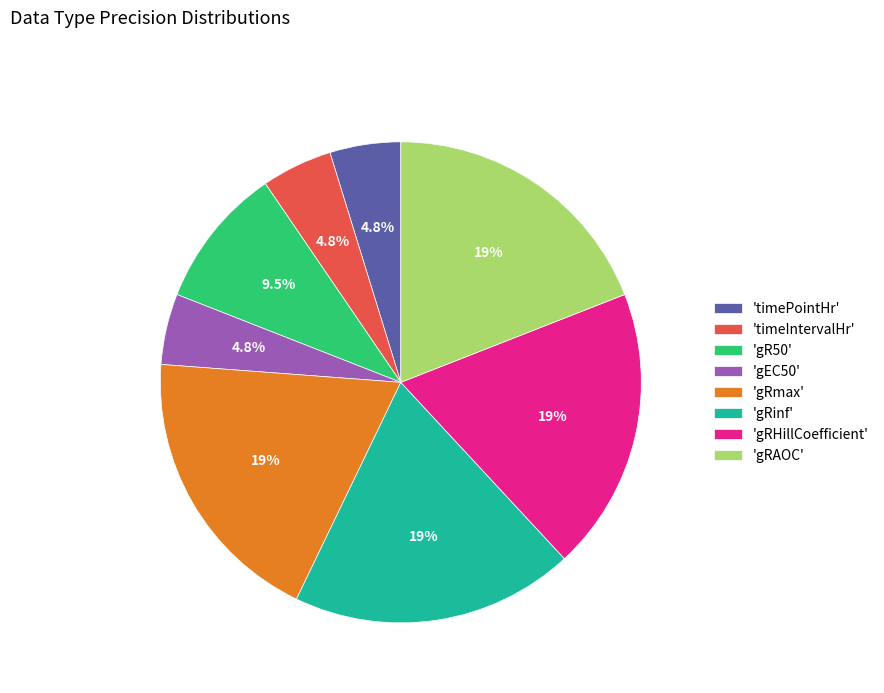

Which has a higher value, 'gR50' or 'gRmax'?

'gRmax'